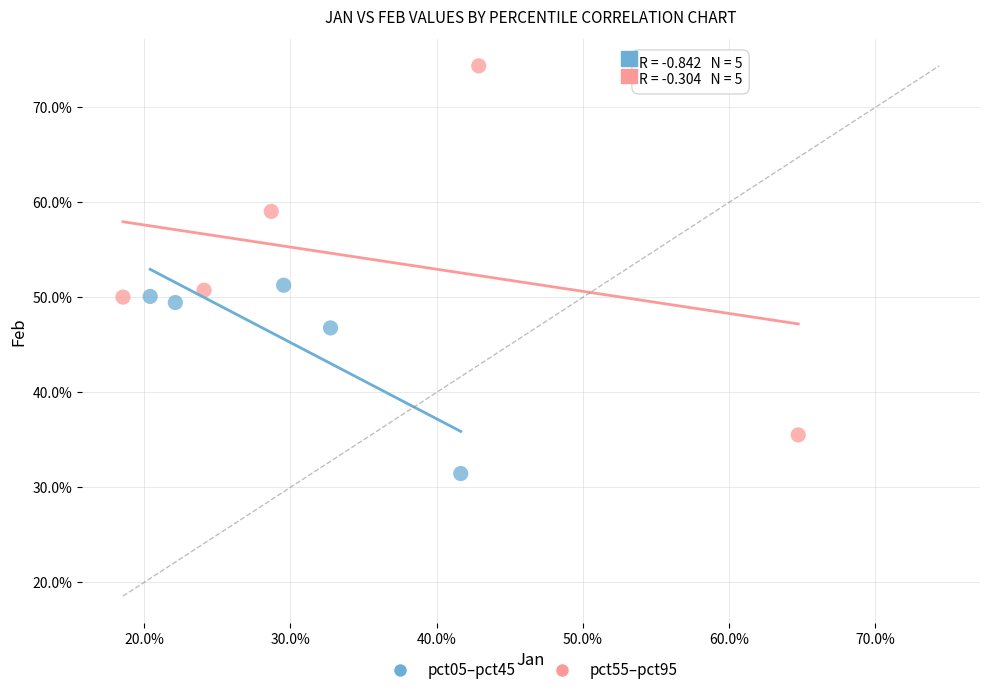

Which series has the largest Y range (max minus min)?

pct55–pct95